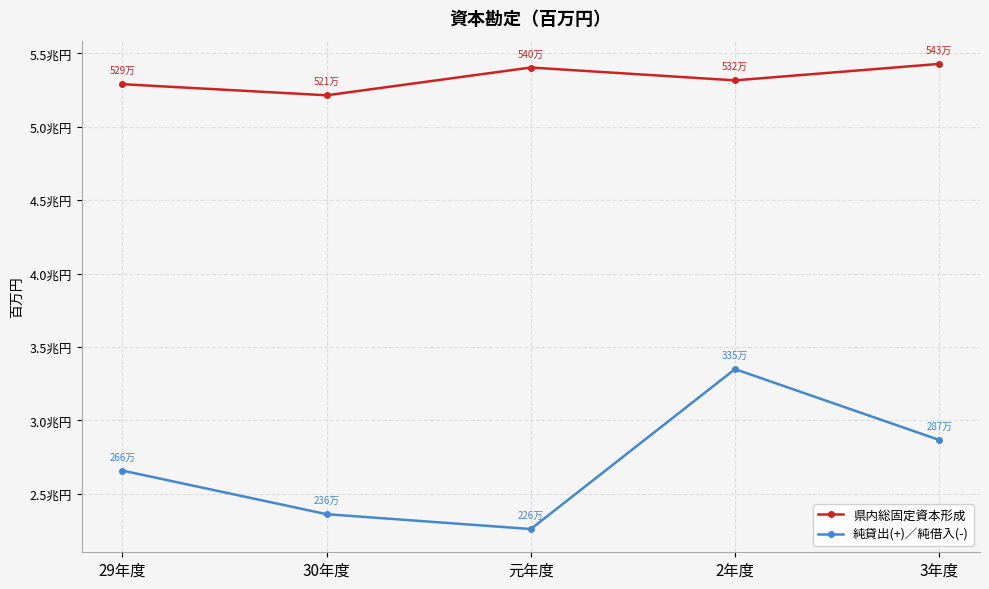

At which category does 純貸出(+)／純借入(-) reach its first local peak?

2年度